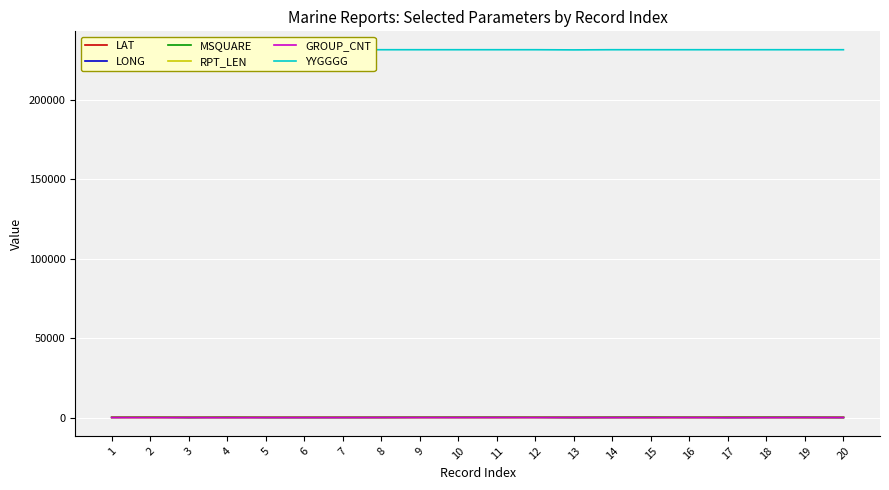

Which series changed the most between 1 and 2?

MSQUARE